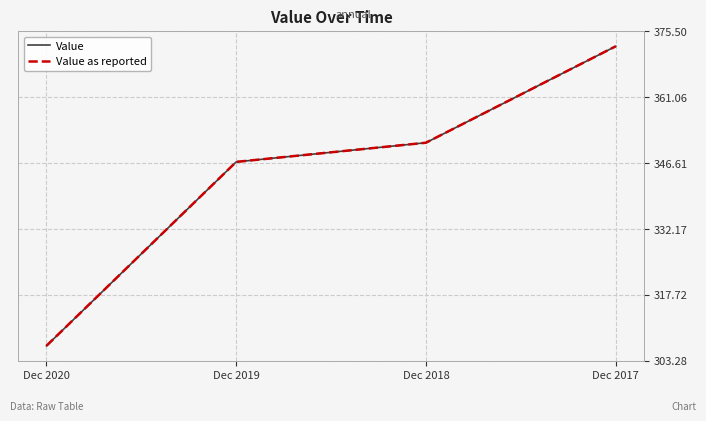

True or false: Value as reported and Value cross at least once.

False